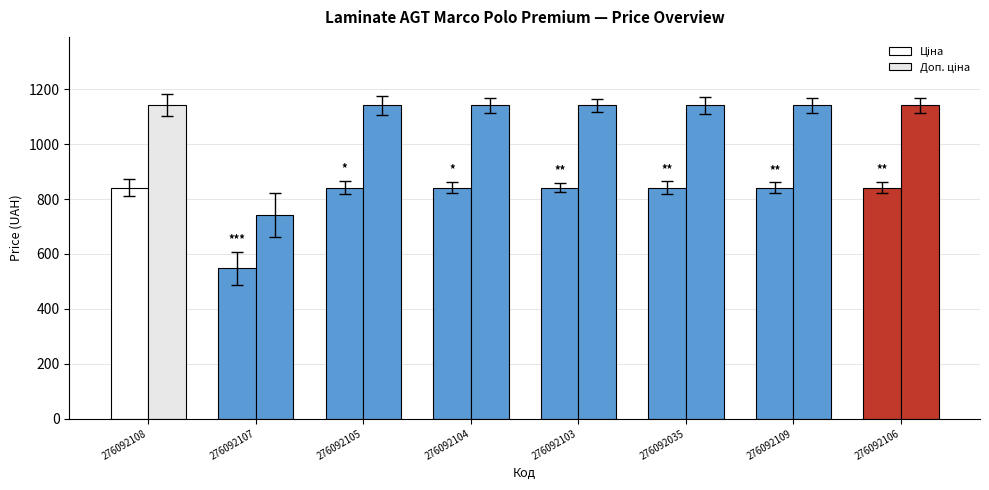

Rank the series at 276092106 from lowest to highest value.

Ціна, Доп. ціна